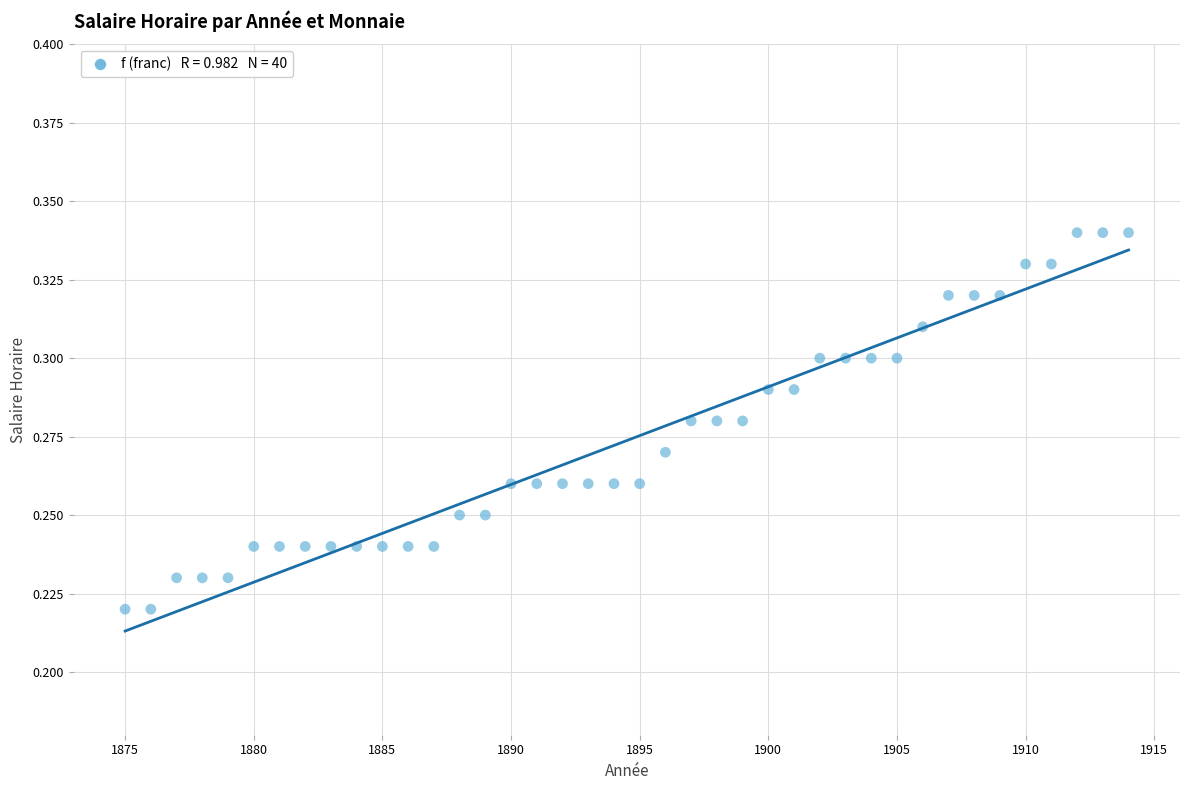

What is the range of X values (max minus min)?

39.0